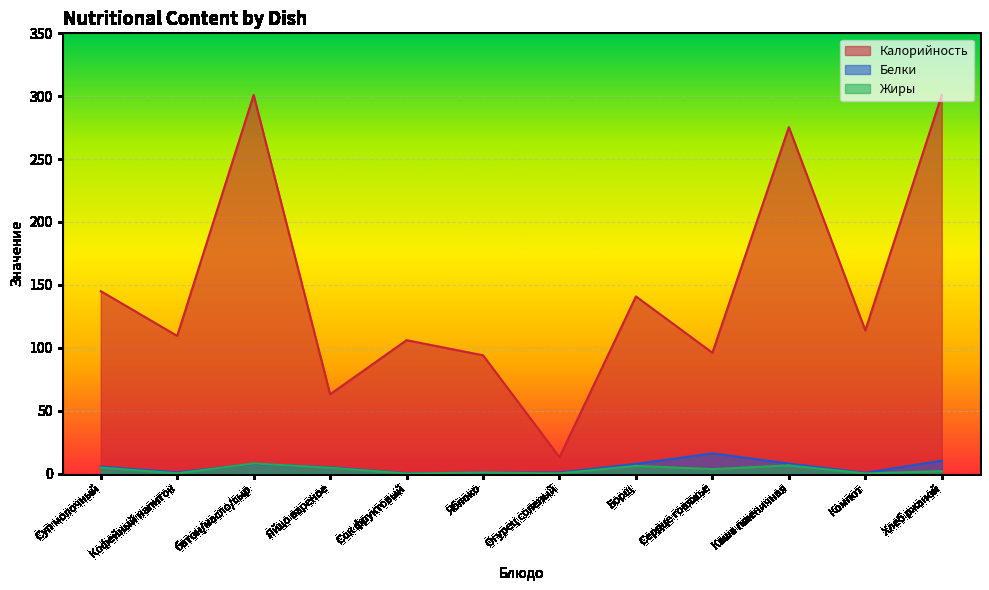

How many series are shown in this chart?

3